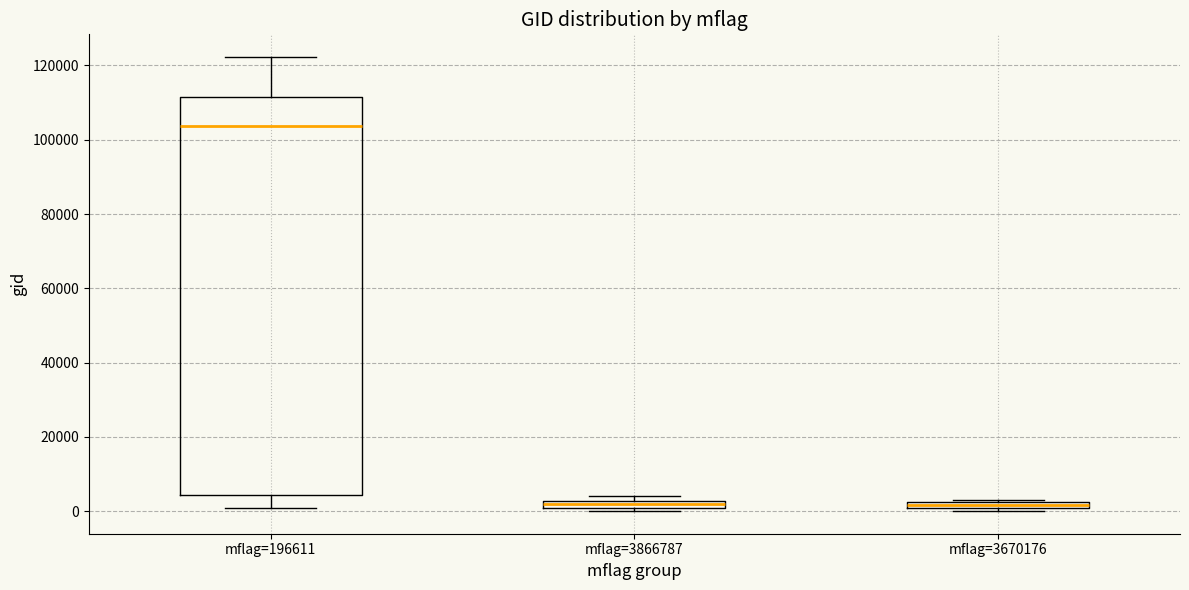

Comparing the boxes themselves (not the whiskers), which one is the tallest?

mflag=196611